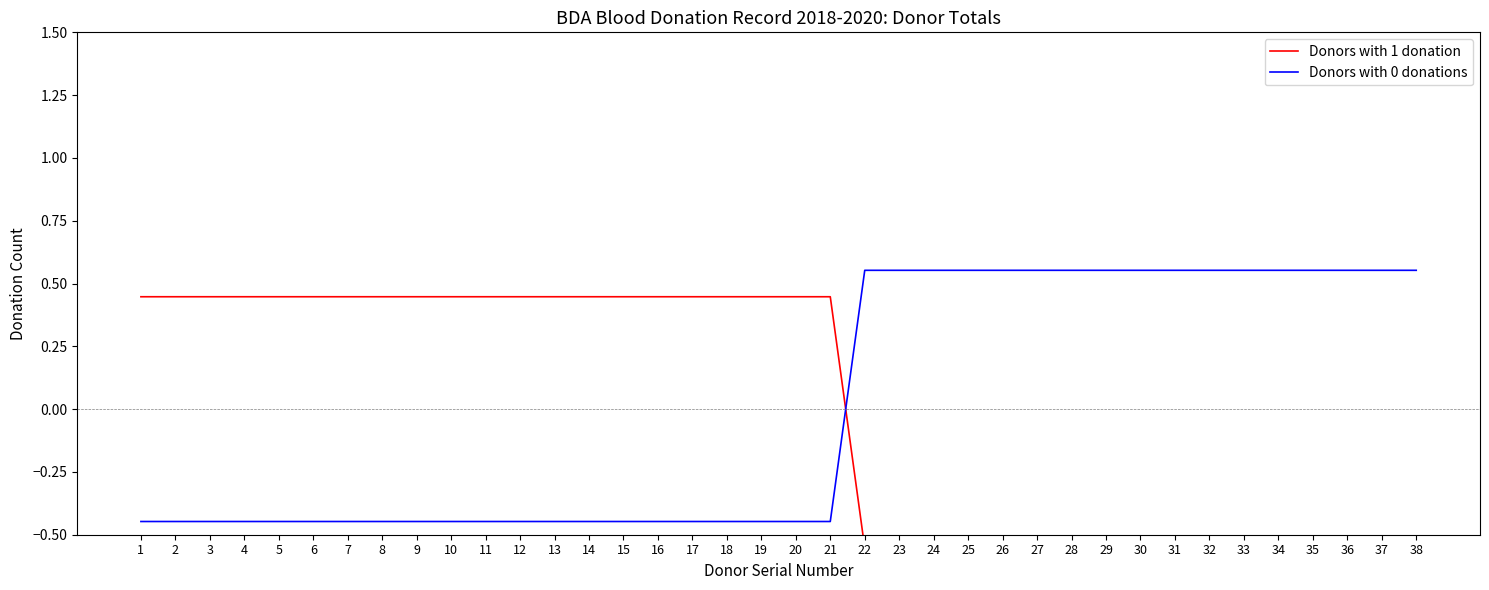

How many positive values does the Donors with 0 donations series have?

17